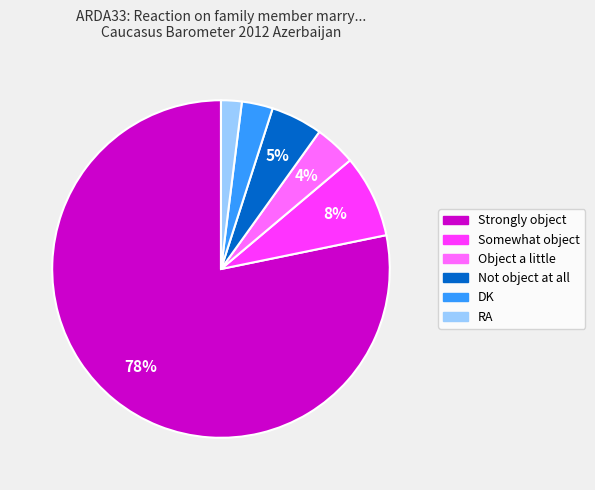

To the nearest percent, what is the average slice percentage?

17%